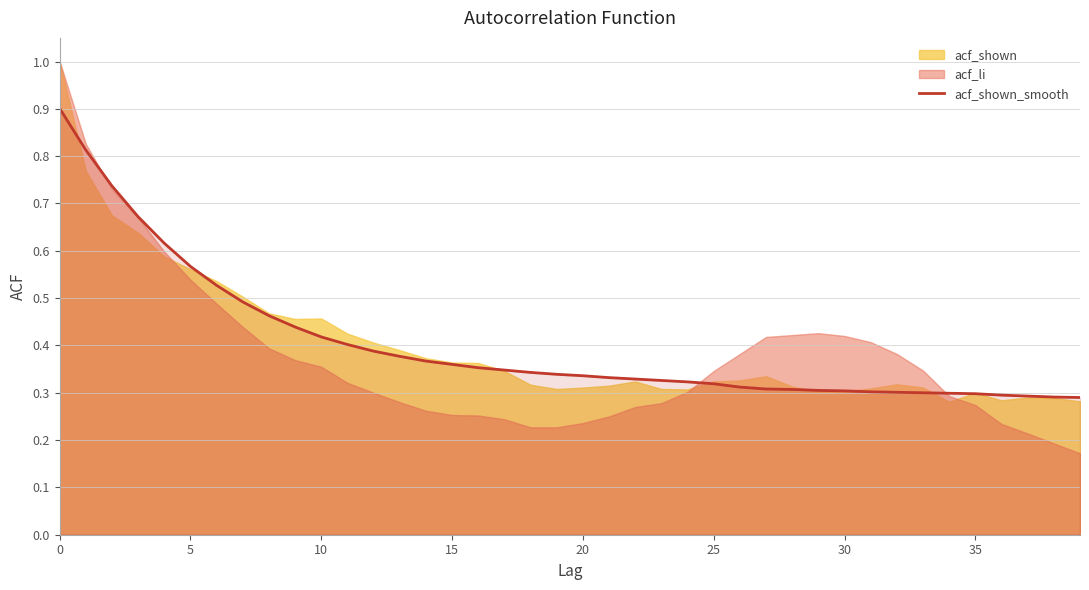

What is the highest value of the acf_shown_smooth series?

0.9